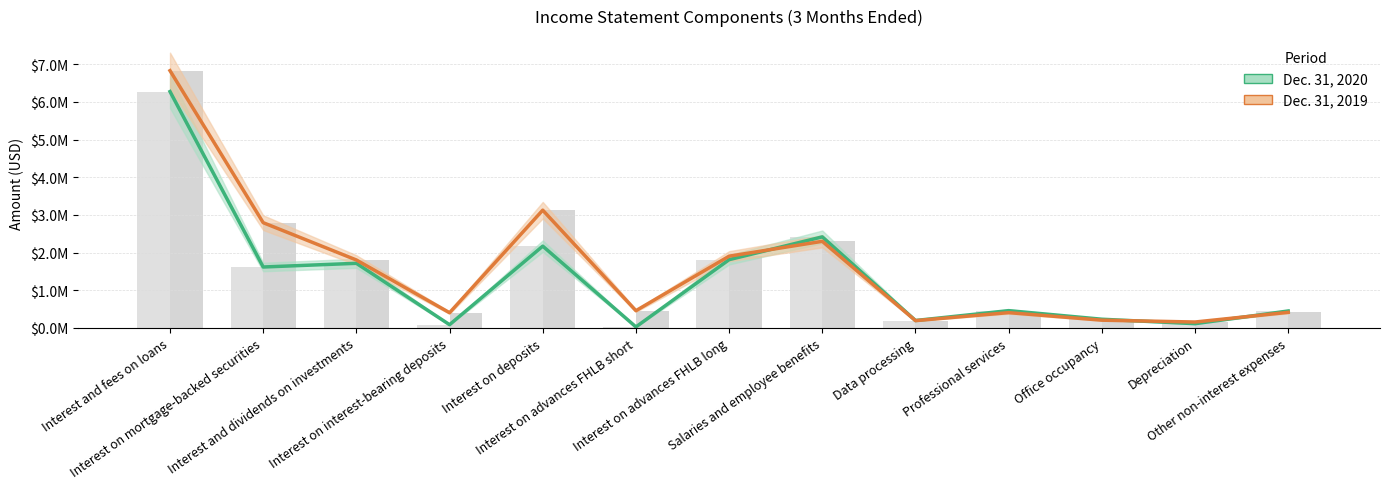

The Dec. 31, 2020 series shows 25000 at Interest on advances FHLB short. True or false?

True